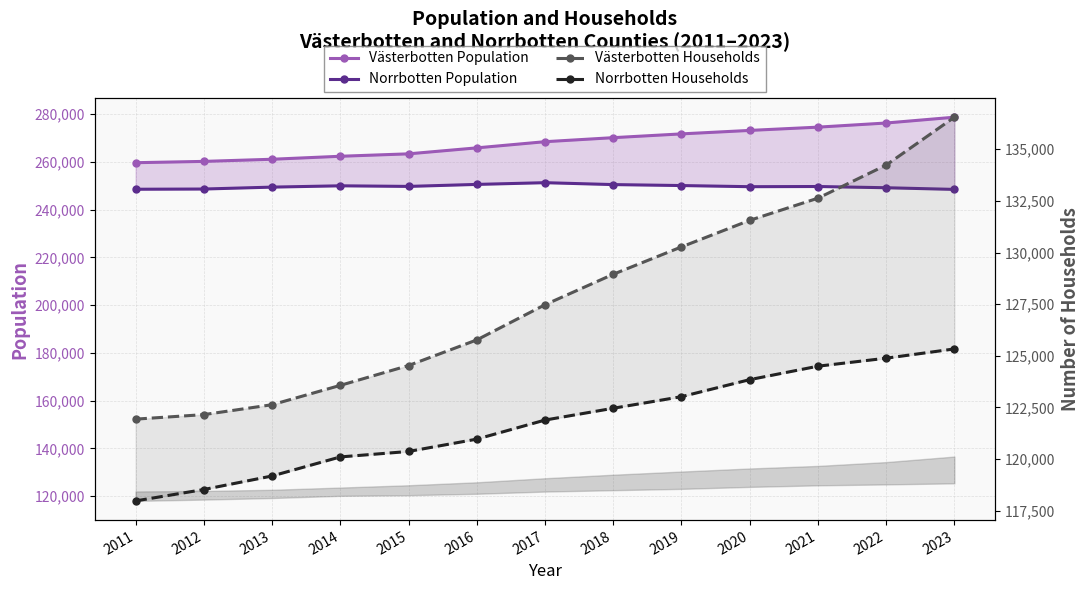

What is the value of the Västerbotten Households point at the 8th from the left?

128950